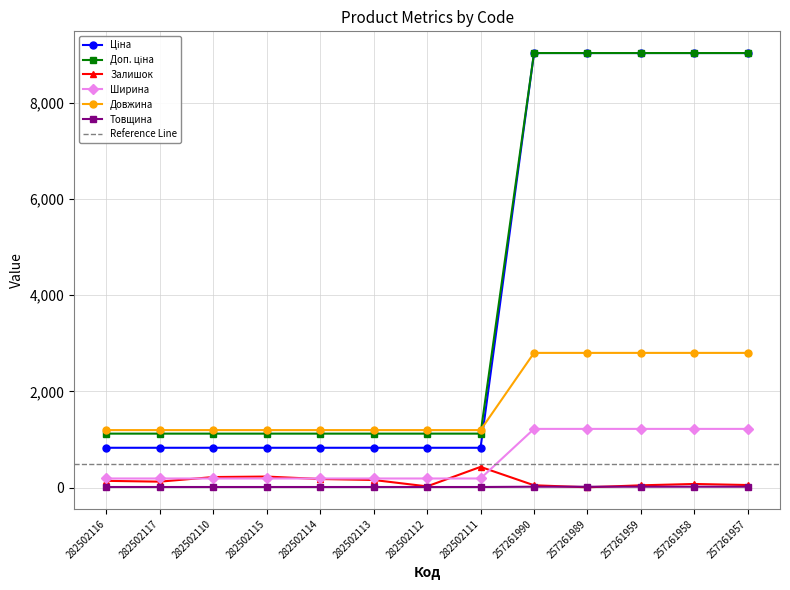

Is it true that Товщина equals 18.0 at 257261958?

True